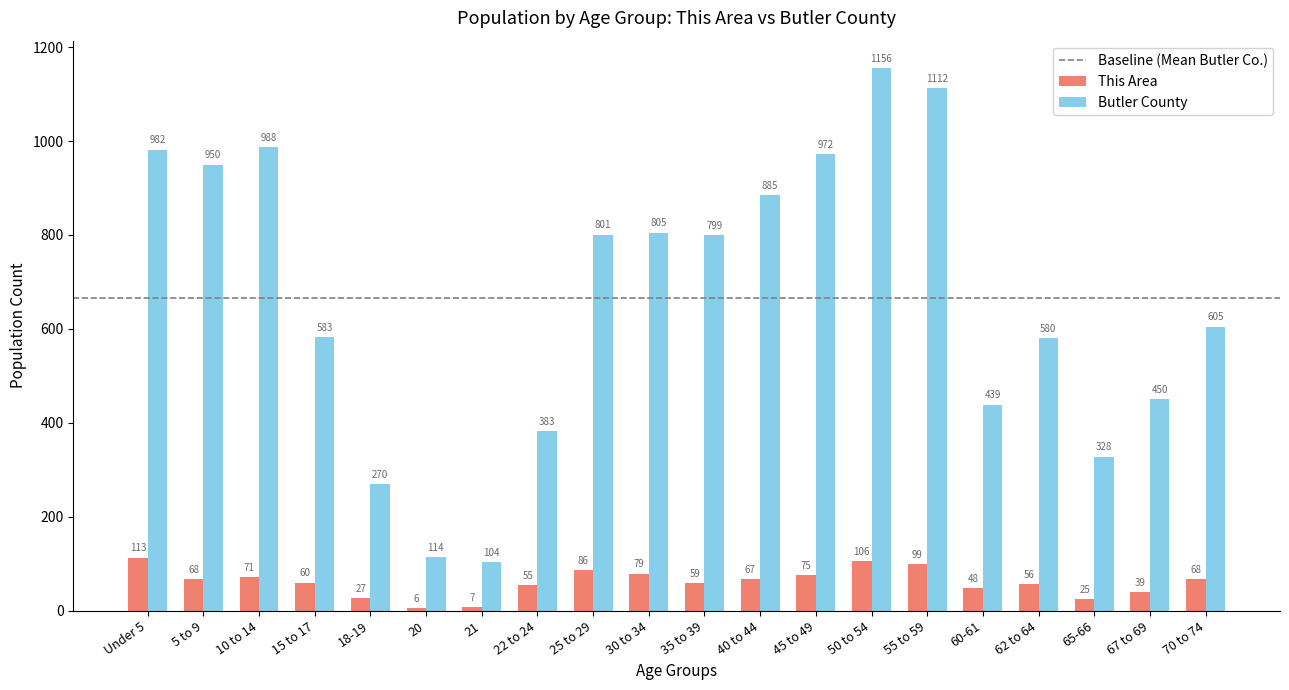

Between 22 to 24 and 70 to 74, which series saw the biggest shift?

Butler County